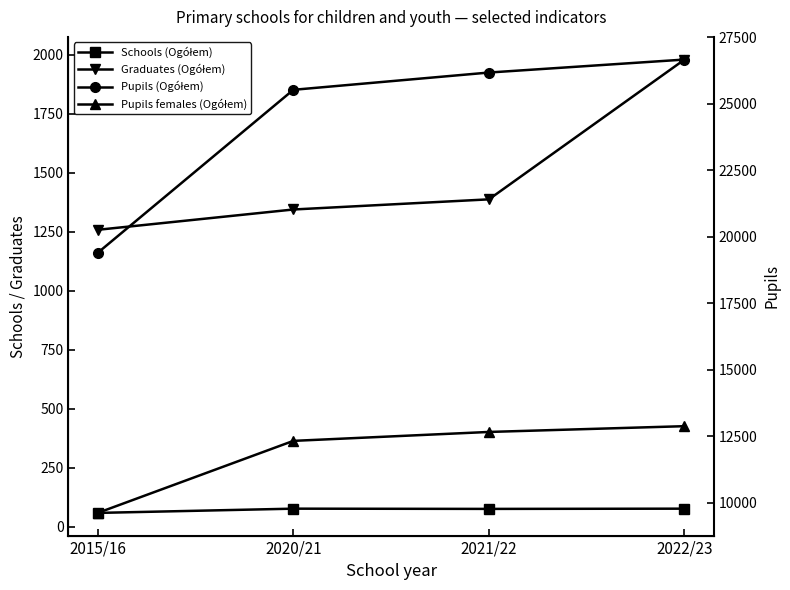

The value of Pupils females (Ogółem) at 2015/16 is 13605. True or false?

False